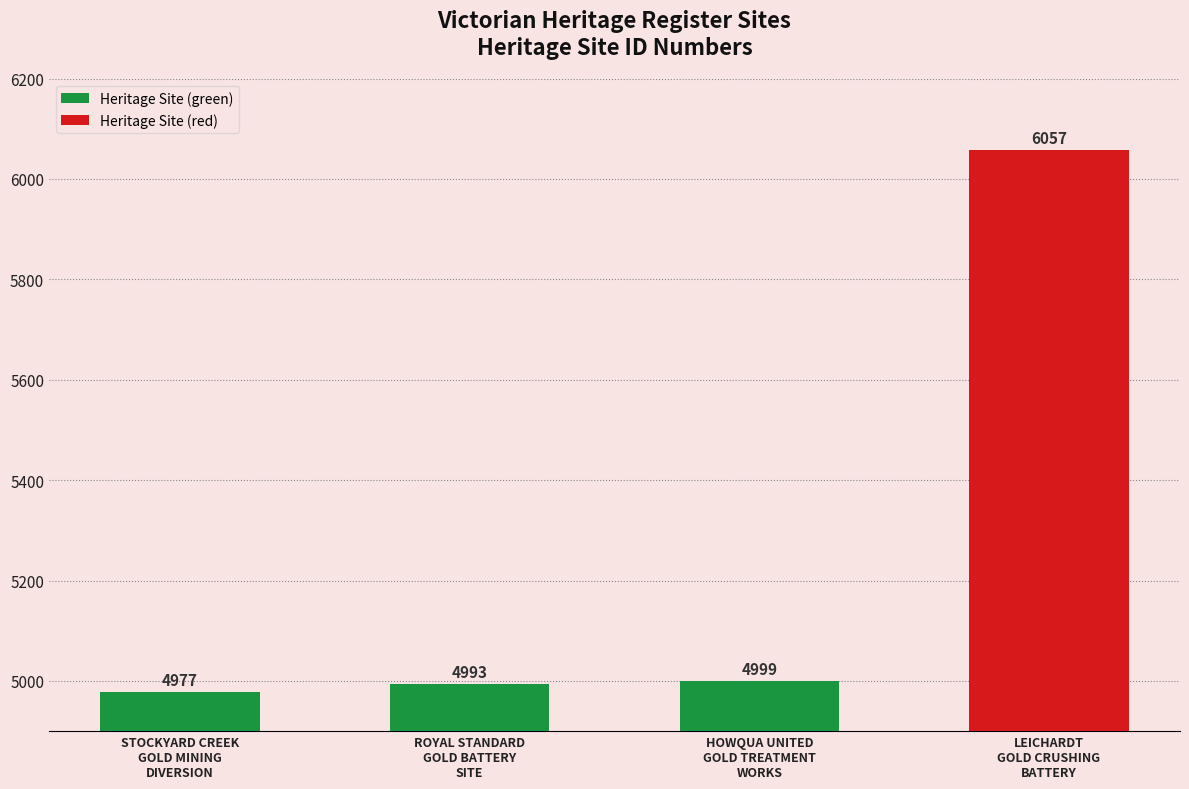

List the labels in order of value, largest first.

LEICHARDT
GOLD CRUSHING
BATTERY, HOWQUA UNITED
GOLD TREATMENT
WORKS, ROYAL STANDARD
GOLD BATTERY
SITE, STOCKYARD CREEK
GOLD MINING
DIVERSION